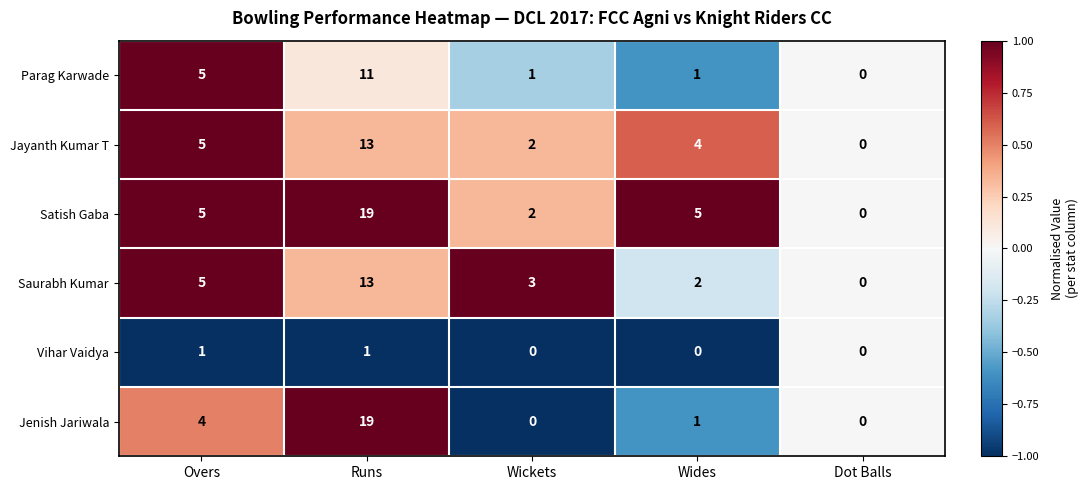

Count the number of data series in this chart.

6